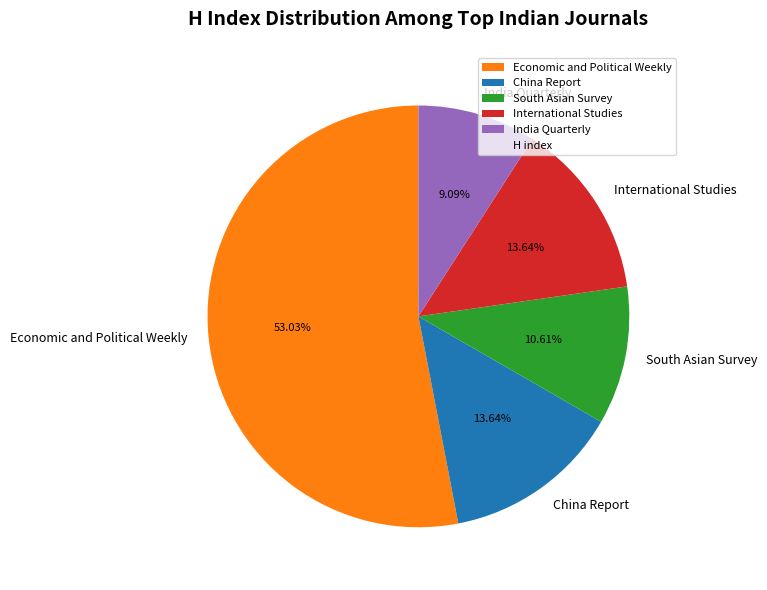

Is India Quarterly the majority of the pie?

No